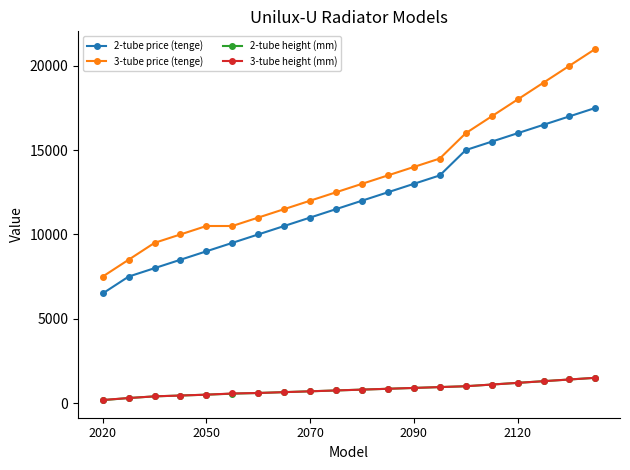

Which series has the largest total across all categories?

3-tube price (tenge)